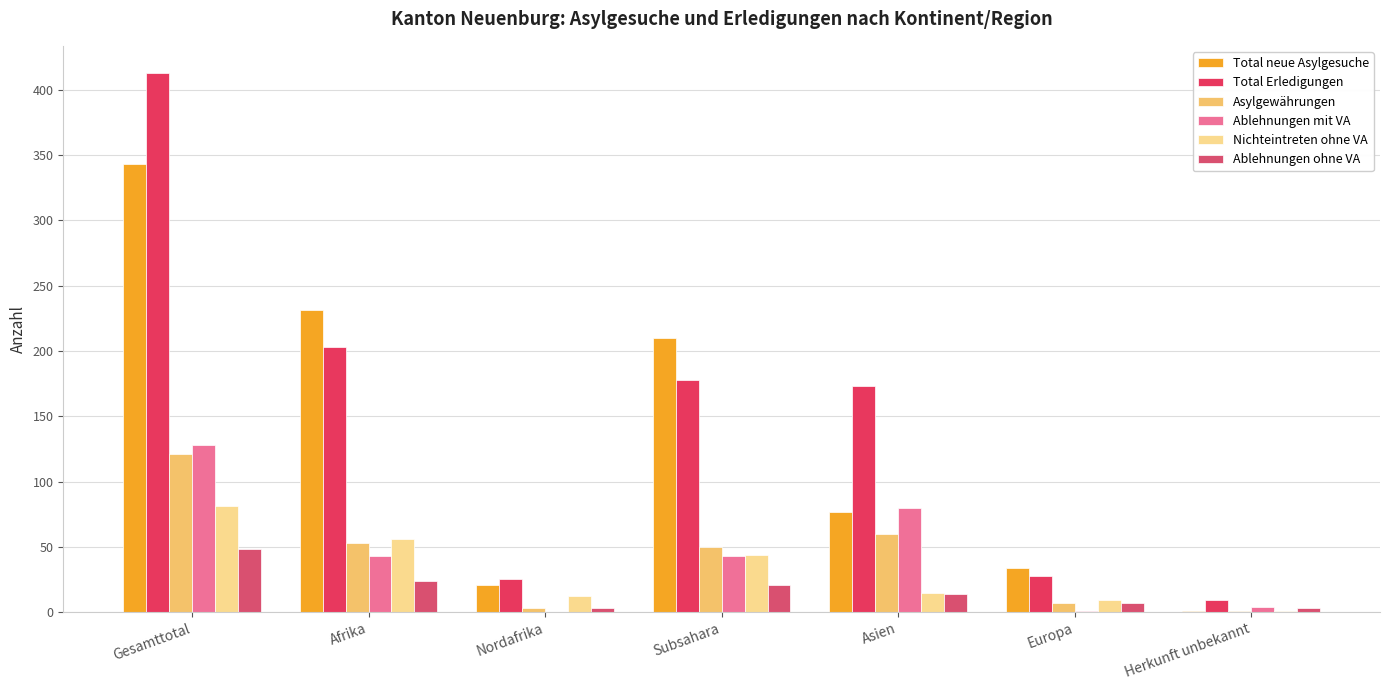

List the labels in order of Ablehnungen mit VA value, largest first.

Gesamttotal, Asien, Afrika, Subsahara, Herkunft unbekannt, Europa, Nordafrika